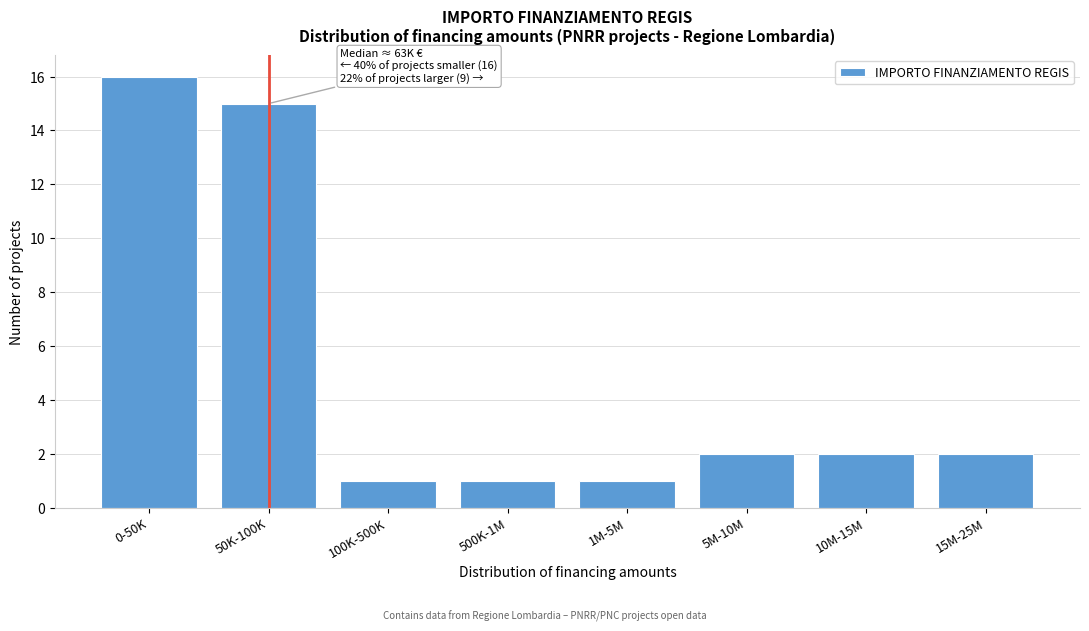

Reading right to left, extract all data points from this chart.

15M-25M=2	10M-15M=2	5M-10M=2	1M-5M=1	500K-1M=1	100K-500K=1	50K-100K=15	0-50K=16